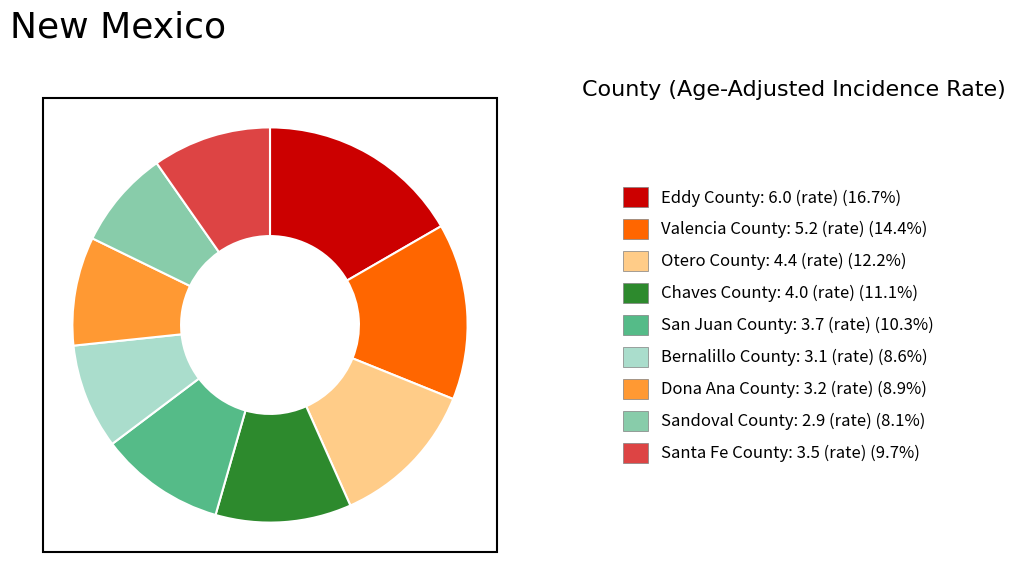

The Otero County slice represents 12% of the pie. True or false?

True